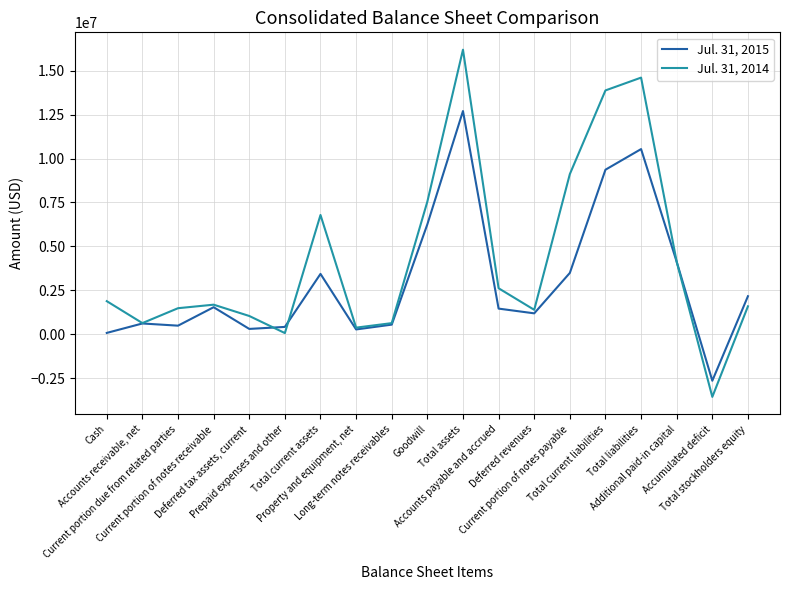

Which series has the largest range (max minus min)?

Jul. 31, 2014